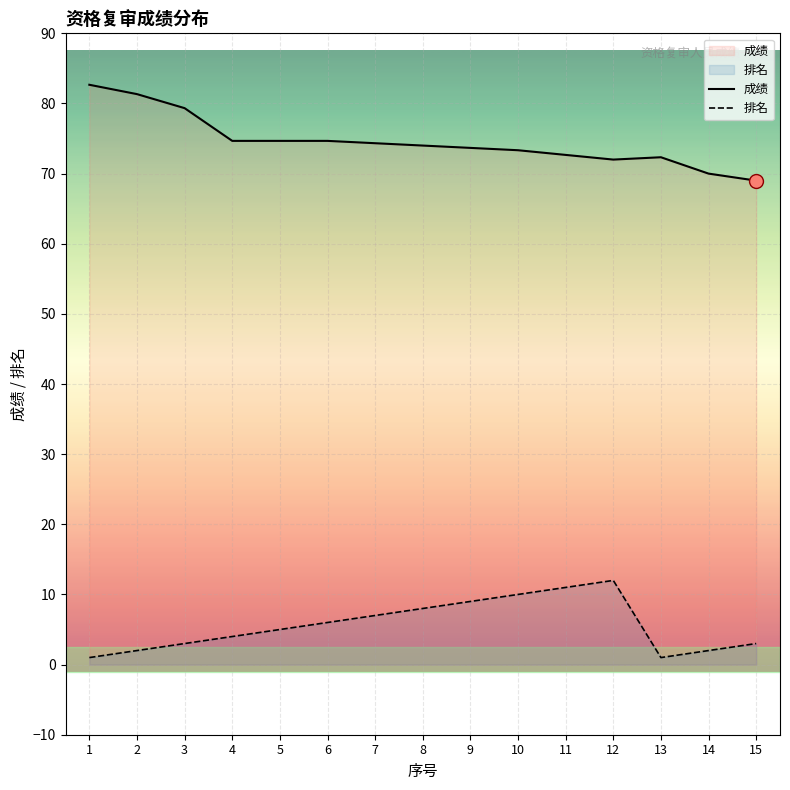

The 成绩 series shows 74.7 at 6. True or false?

True